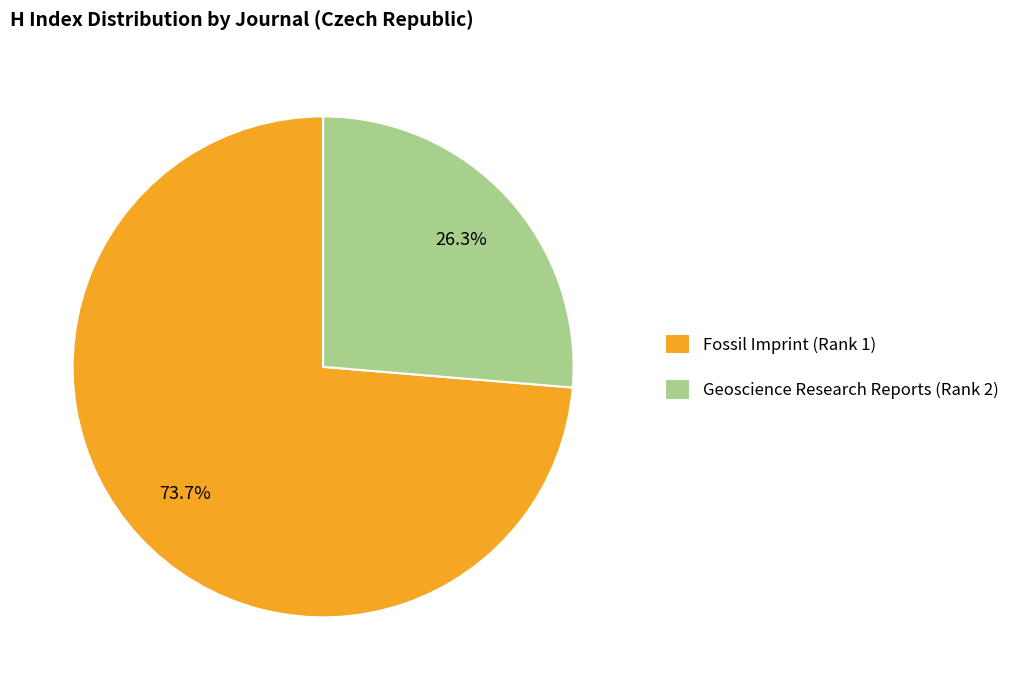

Which category has the biggest portion of the pie?

Fossil Imprint (Rank 1)